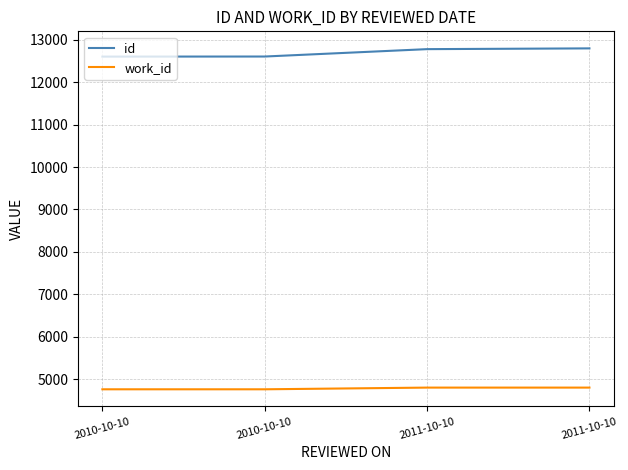

True or false: id and work_id cross at least once.

False